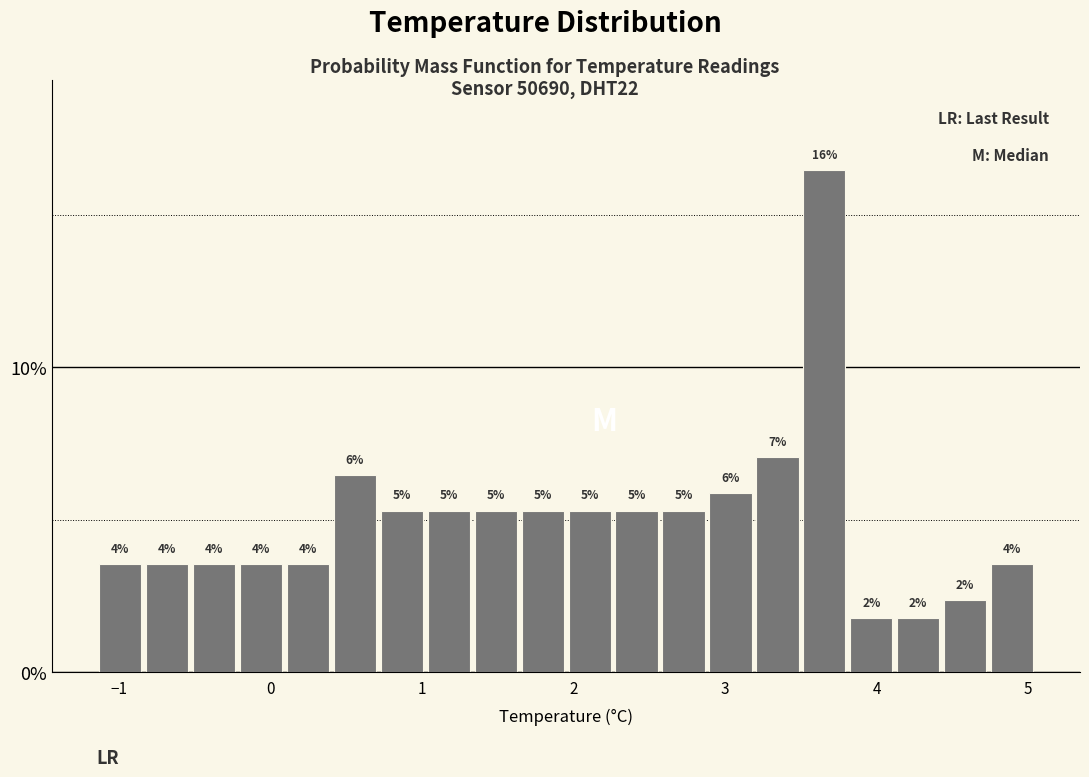

Read against the x-axis, roughly where is the centre of the tallest bar?

3.7